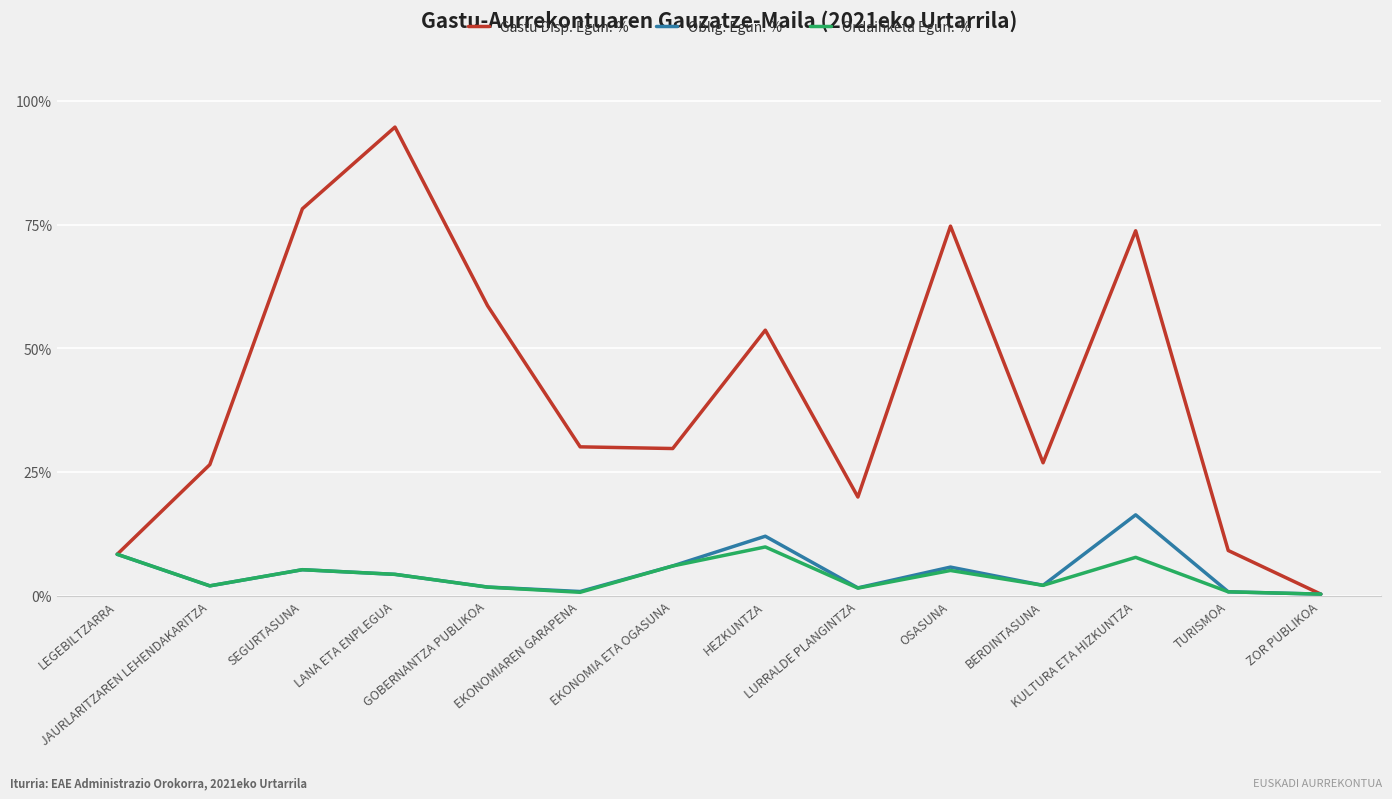

Which series has the largest total across all categories?

Gastu Disp. Egun. %